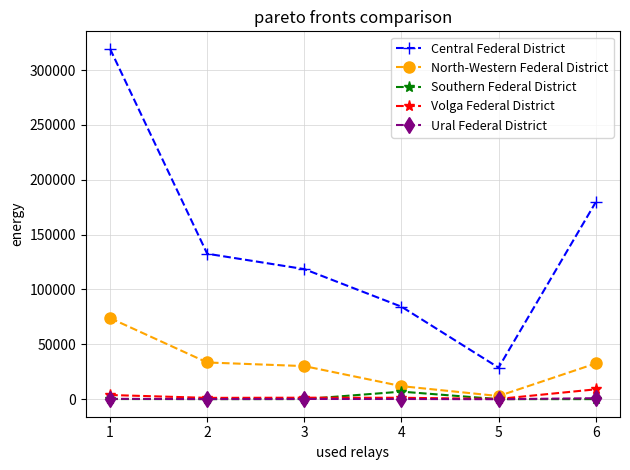

Is this an area chart (filled region under the line)?

No